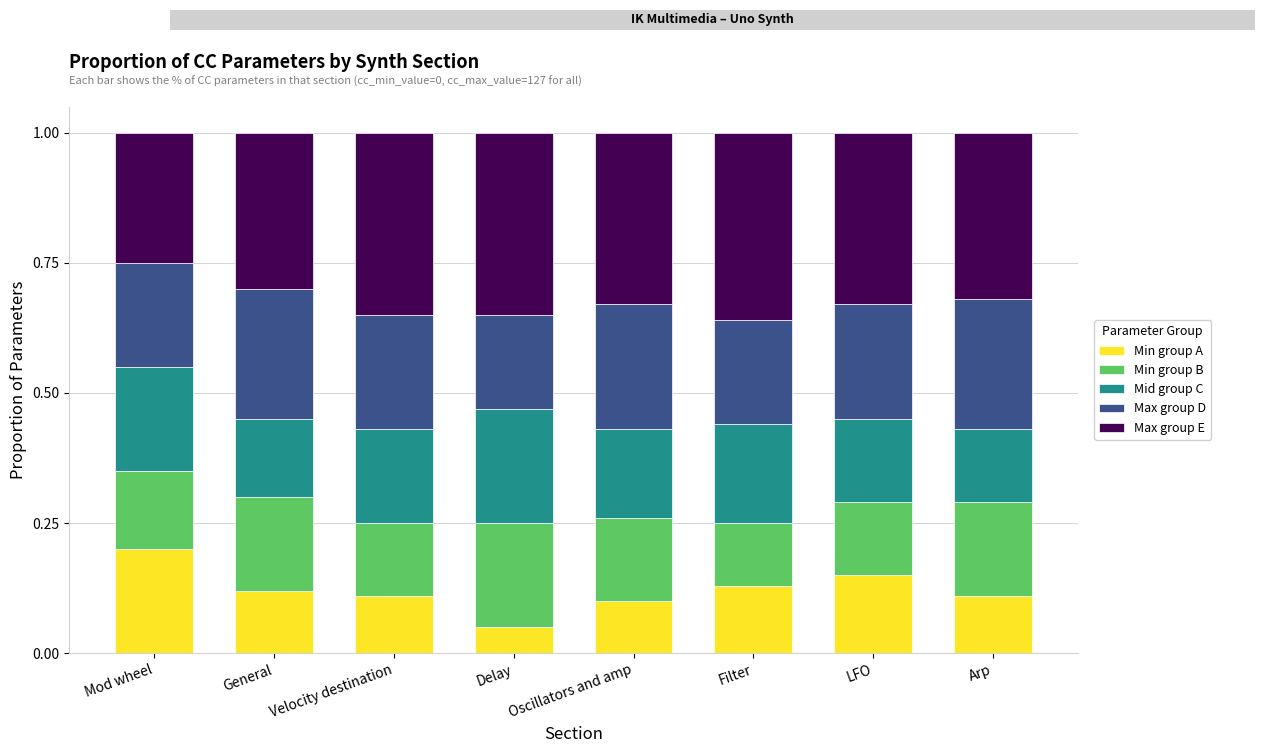

At which label does Min group A reach its peak?

Mod wheel